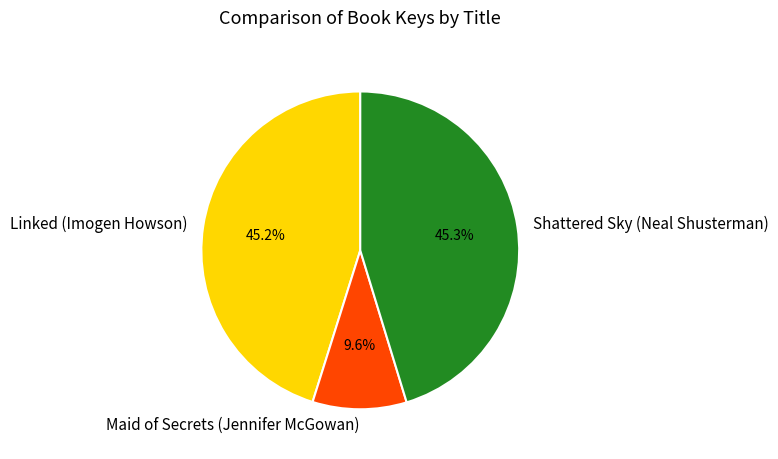

How many slices are in this pie chart?

3